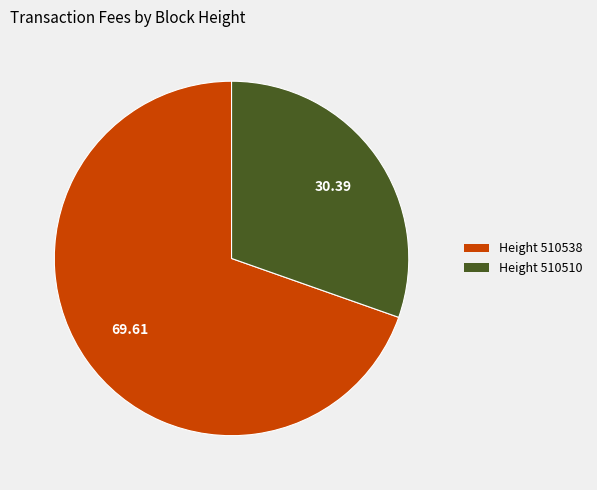

Is there a majority slice in this chart?

Yes